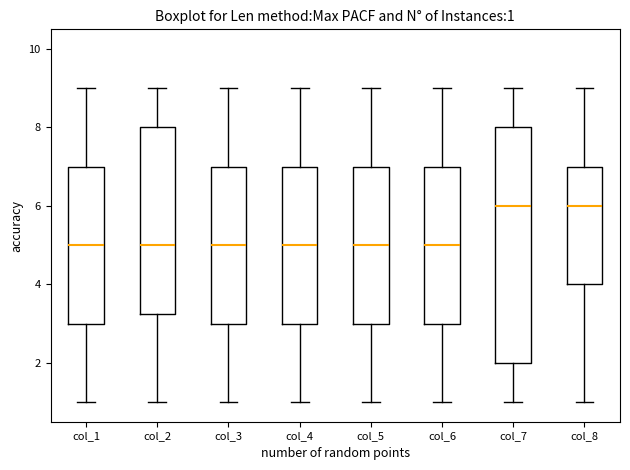

Comparing the boxes themselves (not the whiskers), which one is the tallest?

col_7